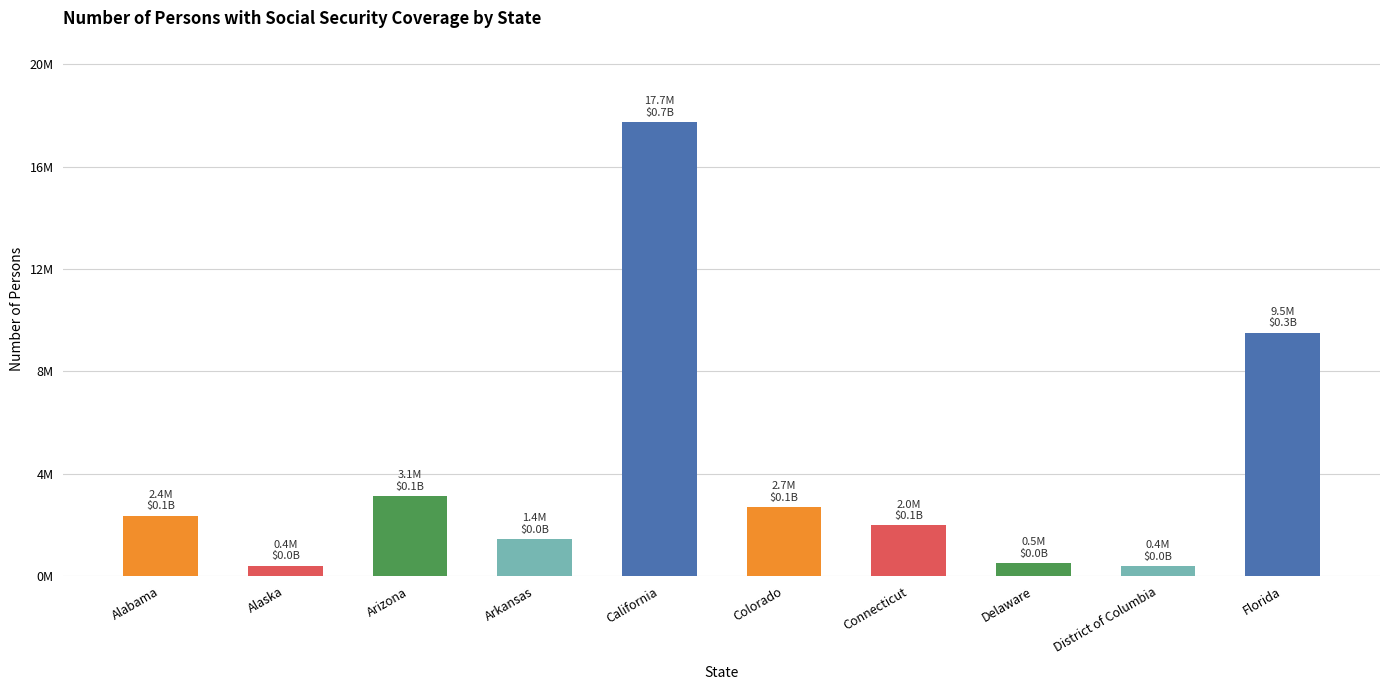

Are the bars horizontal?

No